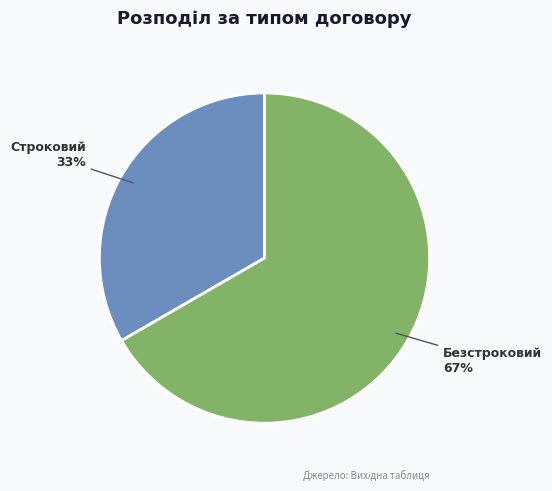

To the nearest percent, what is the average slice percentage?

50%